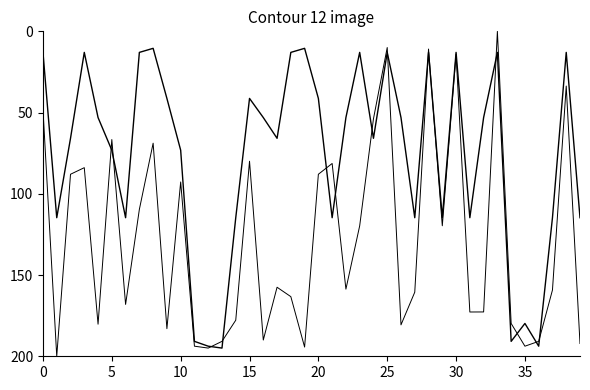

What is the maximum value shown in the chart?

200.0